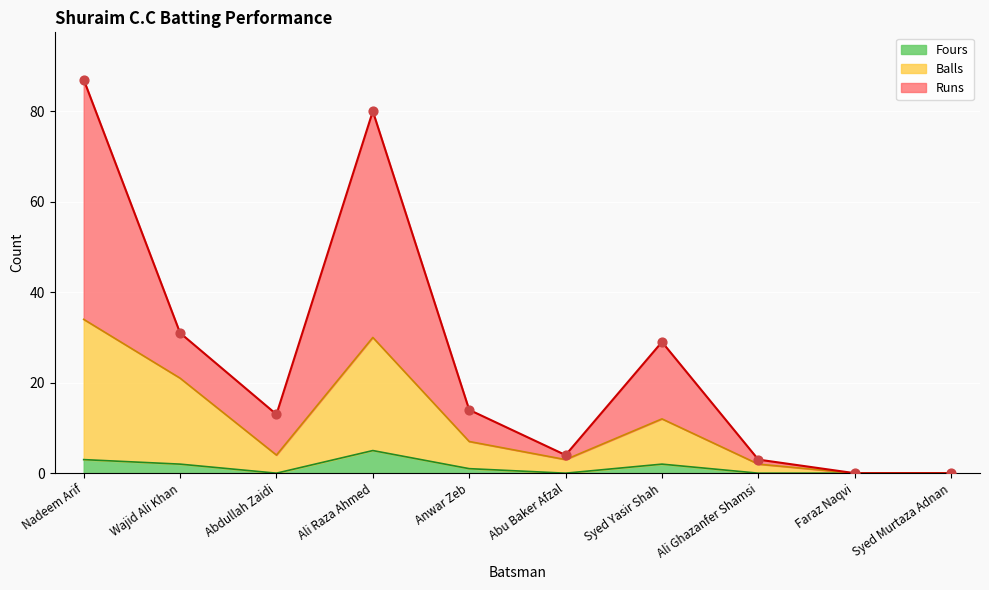

What is the total value across all series at Syed Yasir Shah?

43